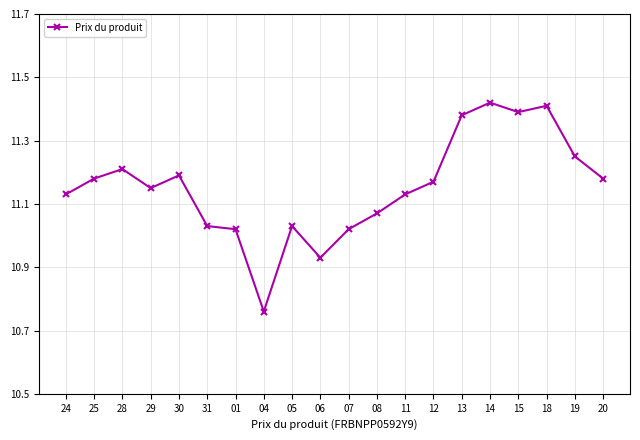

The value at 15 is 19.8. True or false?

False